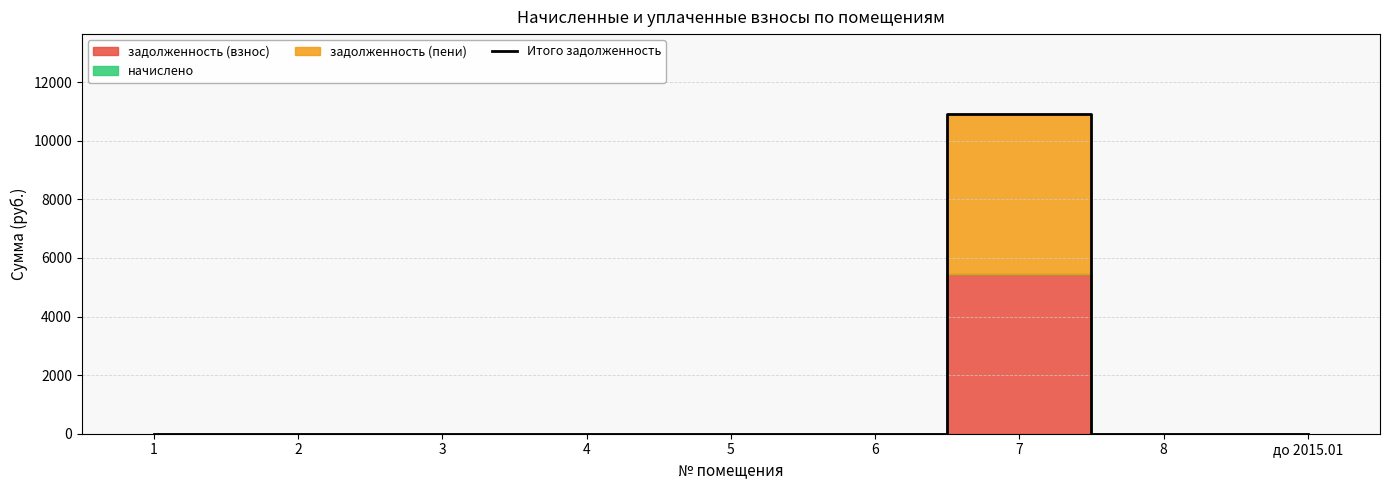

Rank the categories by value from lowest to highest.

1, 2, 3, 4, 5, 6, 8, до 2015.01, 7